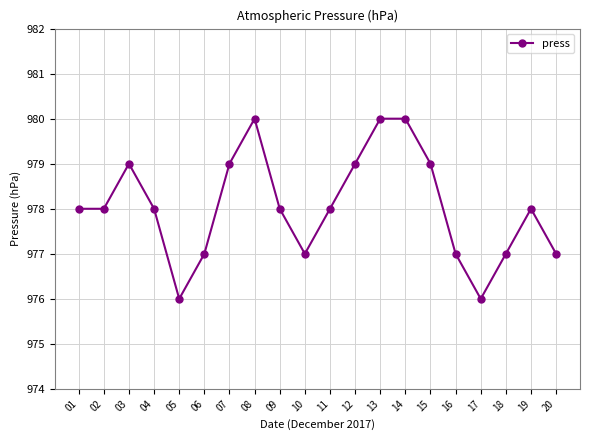

How many lines are shown in the chart?

1